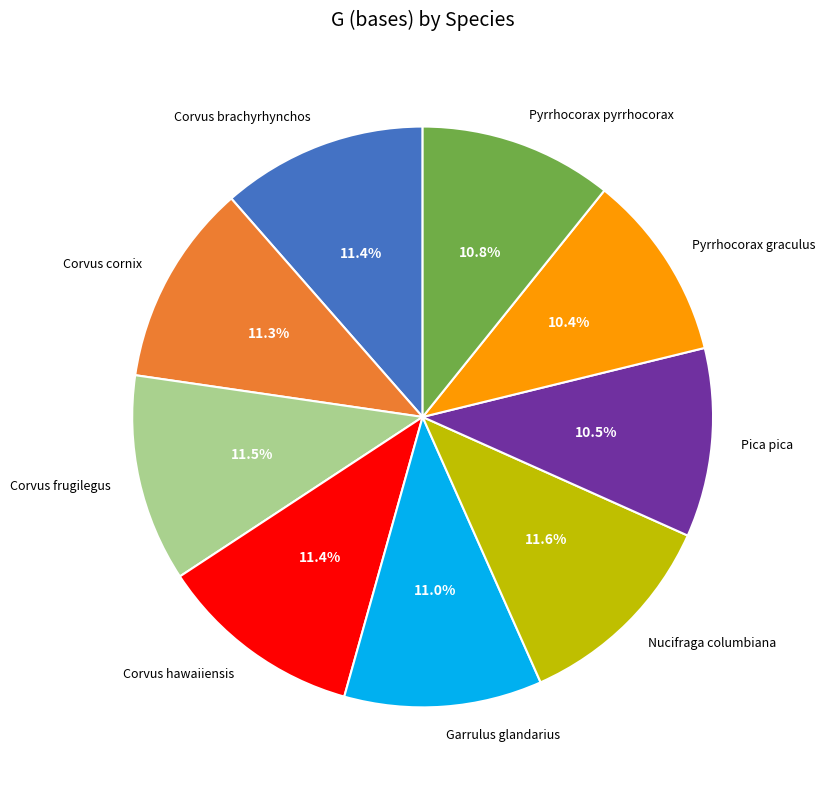

Is Pyrrhocorax pyrrhocorax the majority of the pie?

No